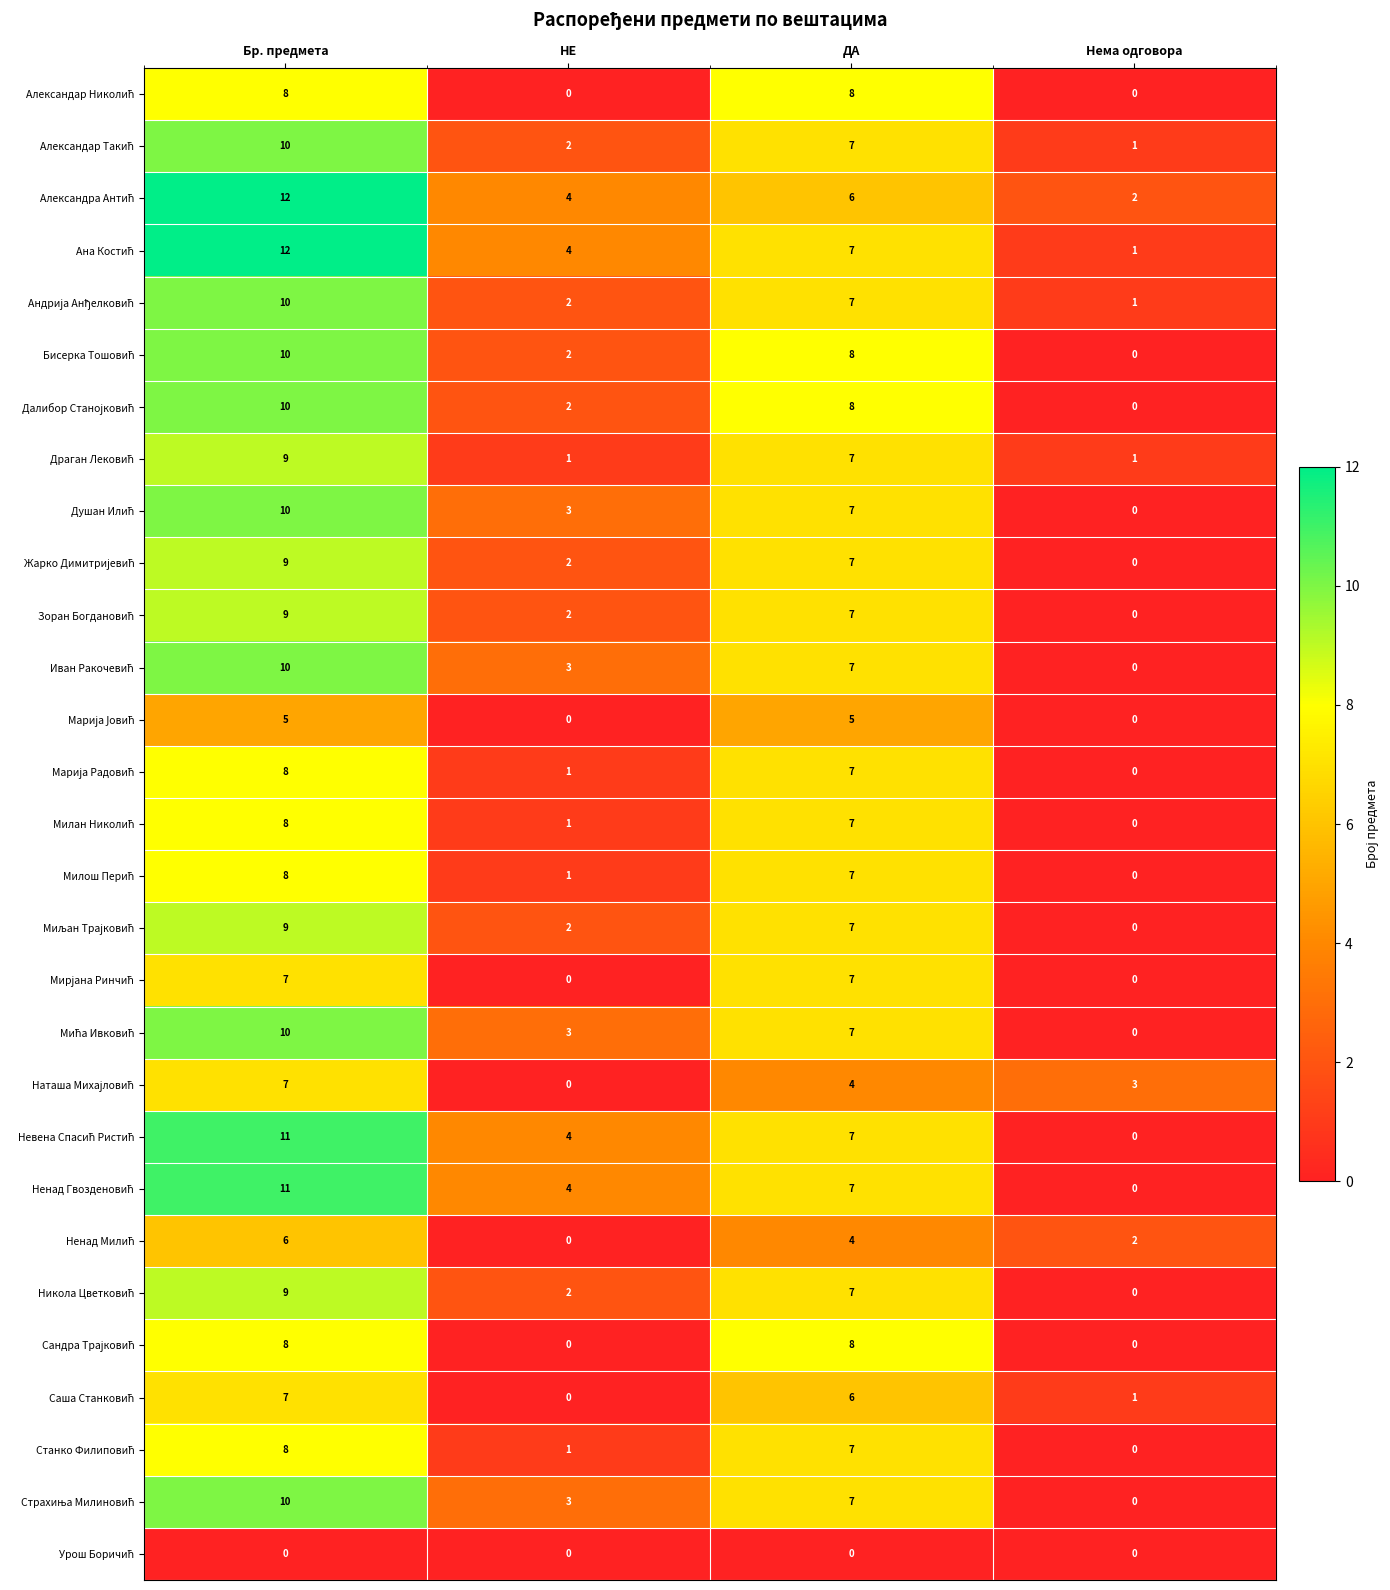

What is the maximum value shown in the chart?

12